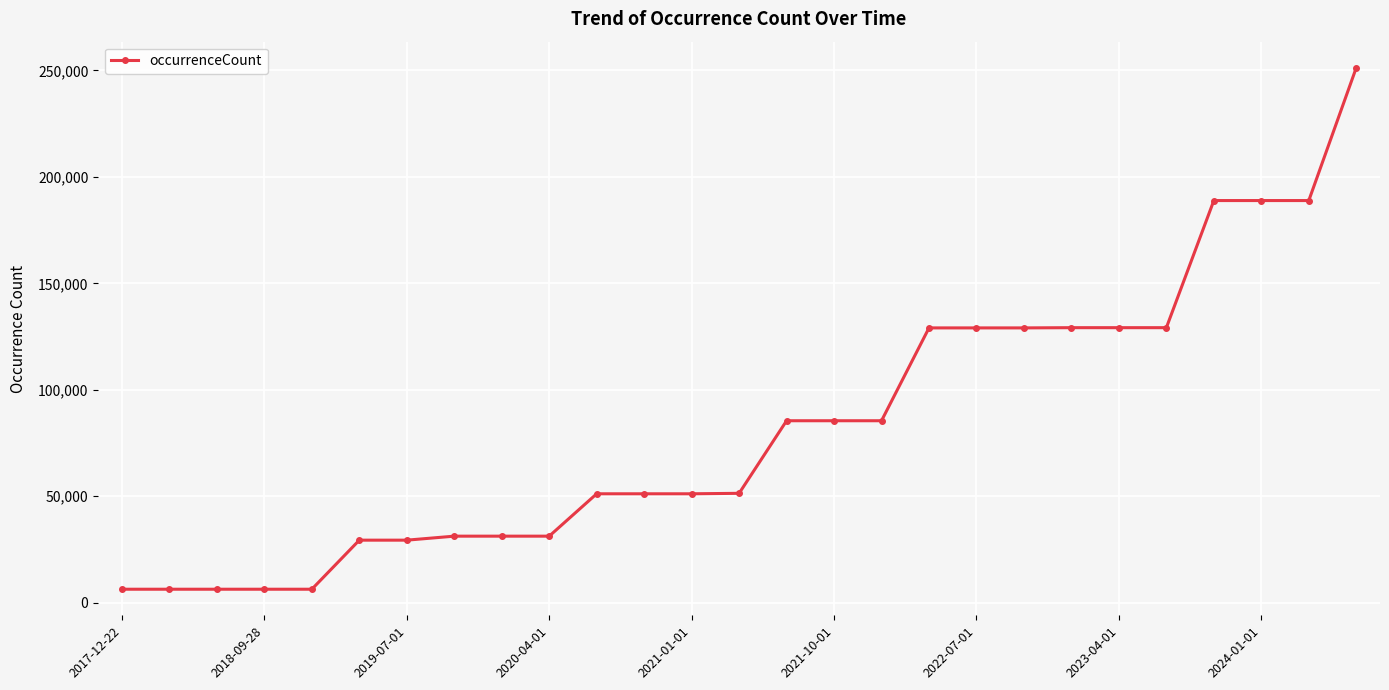

How many lines are shown in the chart?

1